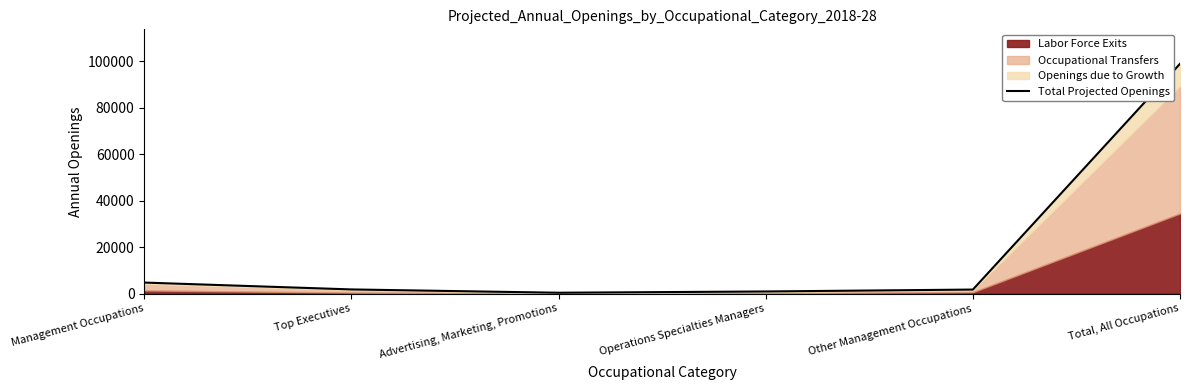

At which category does the data reach its first local valley?

Advertising, Marketing, Promotions